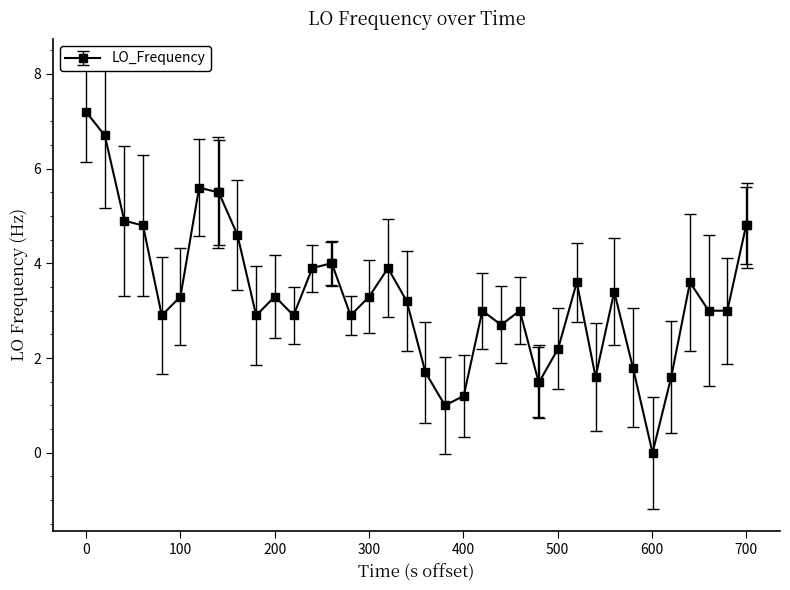

What is the value of the 25th point from the left?

2.7